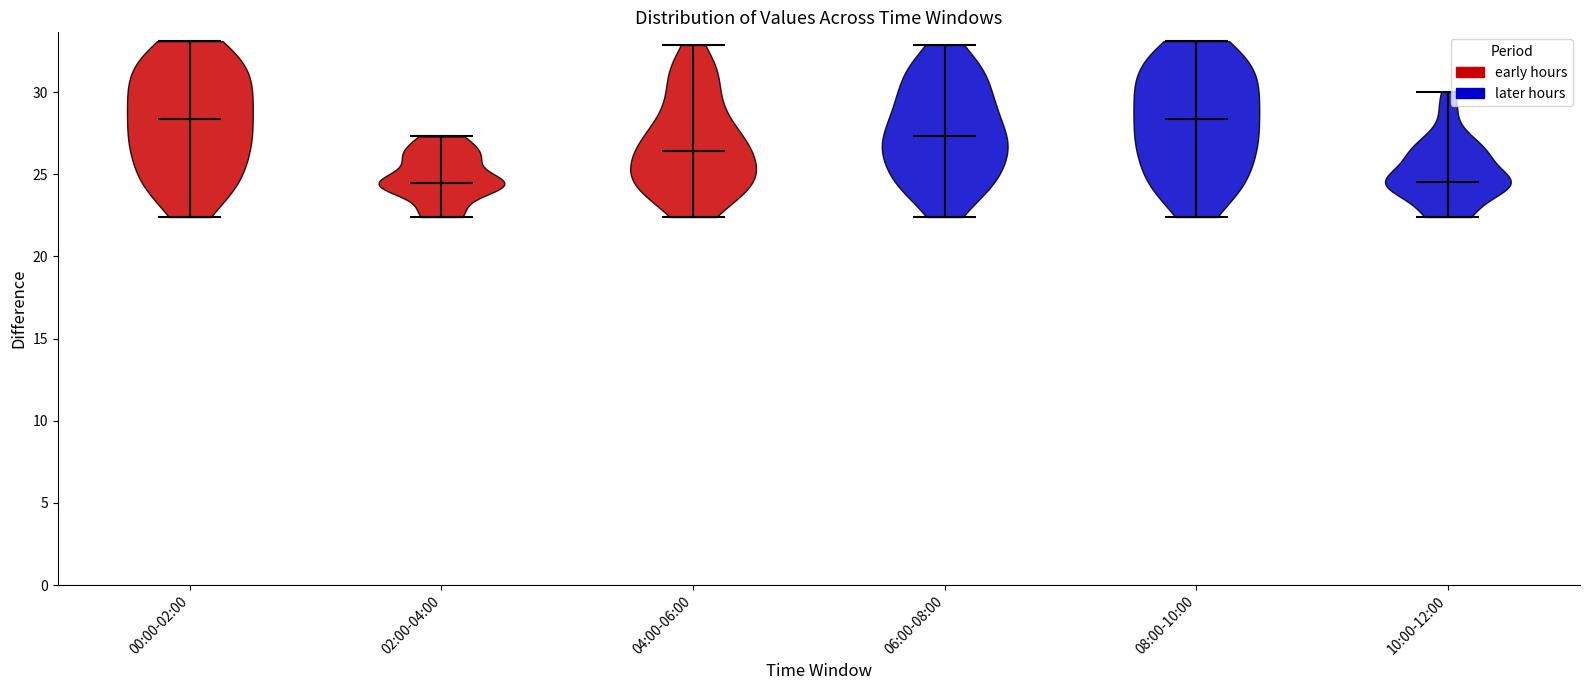

What is the highest point the violin for 06:00-08:00 reaches on the y-axis? The values are not printed on the chart, so give them approximately, as read against the axis.

33.0